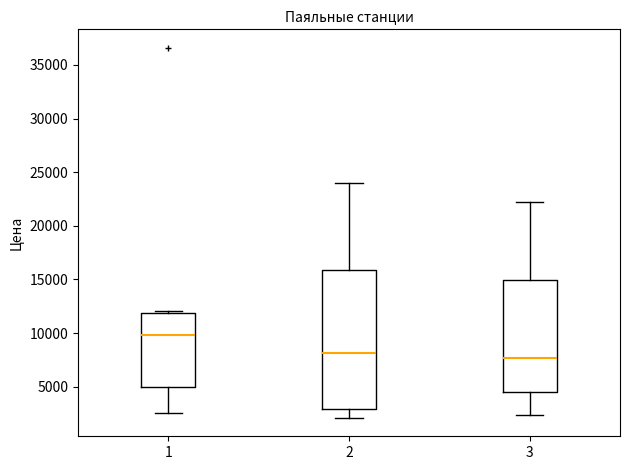

Which box's median line is the highest?

1